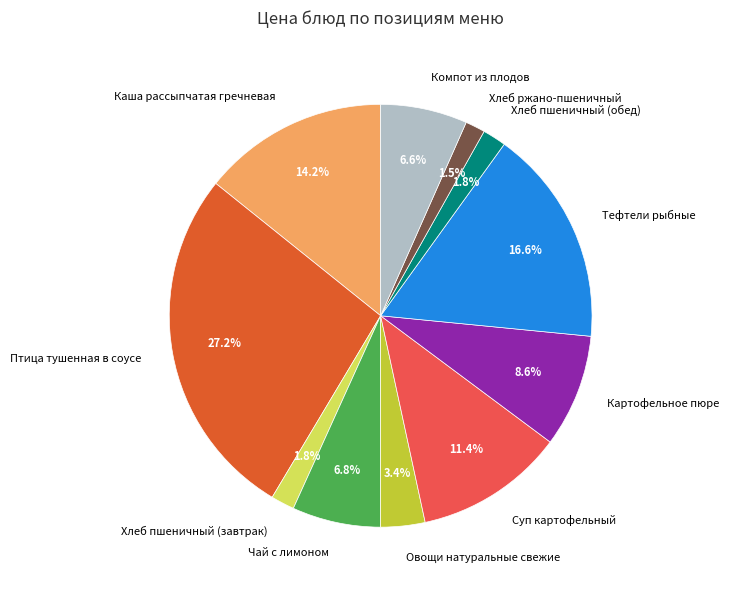

How many segments does this pie chart have?

11